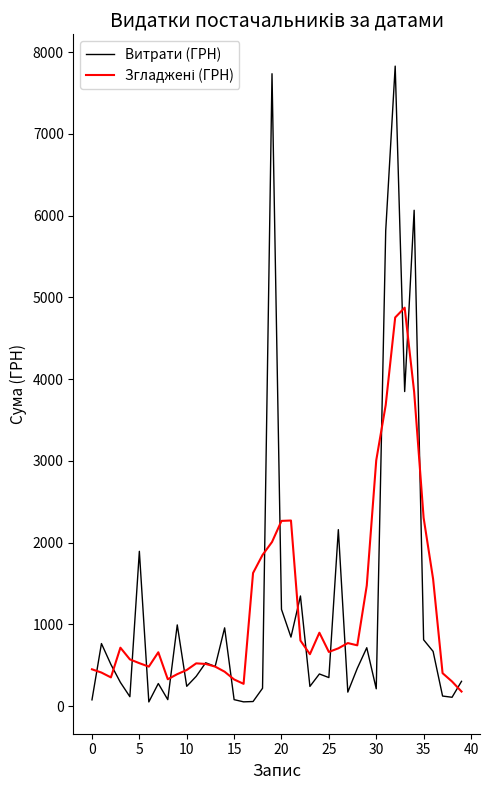

In Витрати (ГРН), how many points are higher than both neighbors (excluding endpoints)?

13